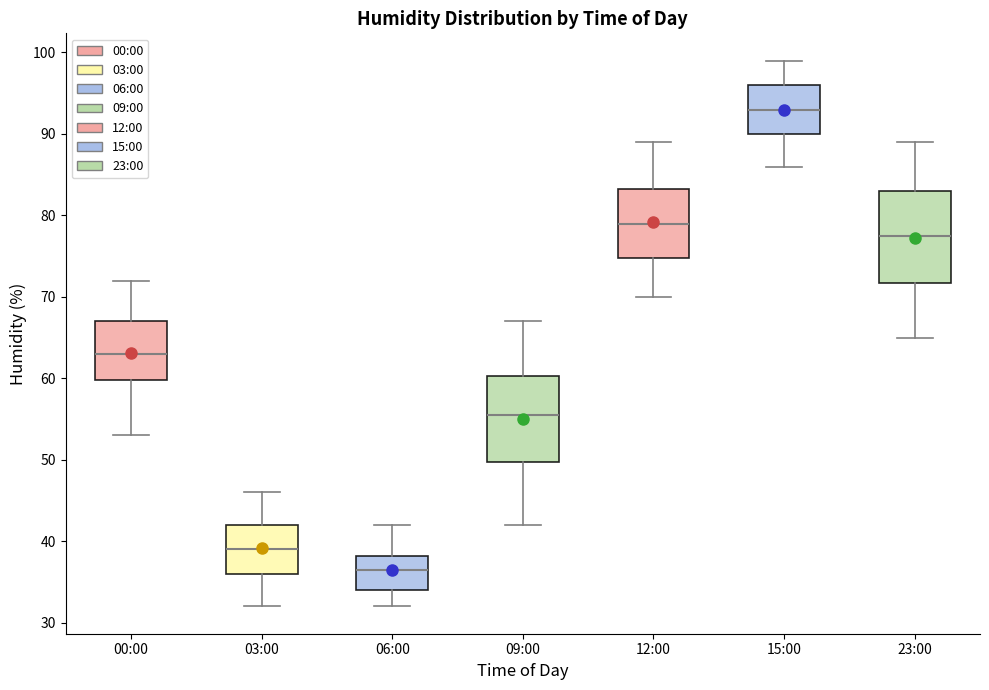

Where does the lower whisker of the box for 23:00 end on the y-axis? The values are not printed on the chart, so give them approximately, as read against the axis.

65